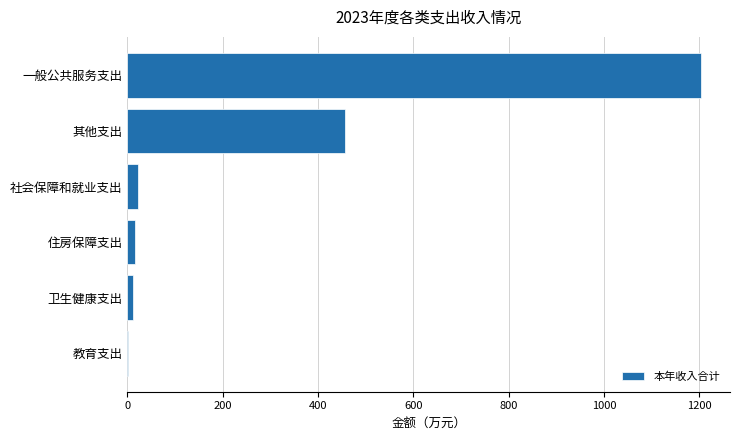

At which category does the chart reach its peak across all series?

一般公共服务支出